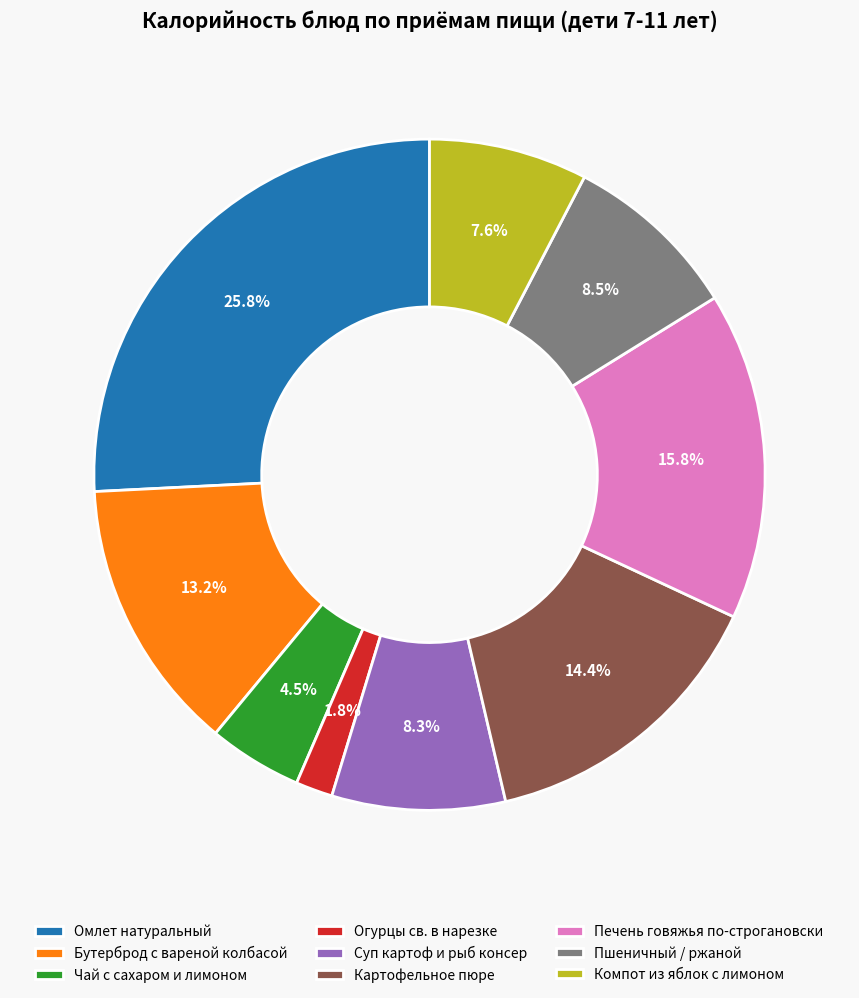

Is it true that Огурцы св. в нарезке is 2% of the pie?

True